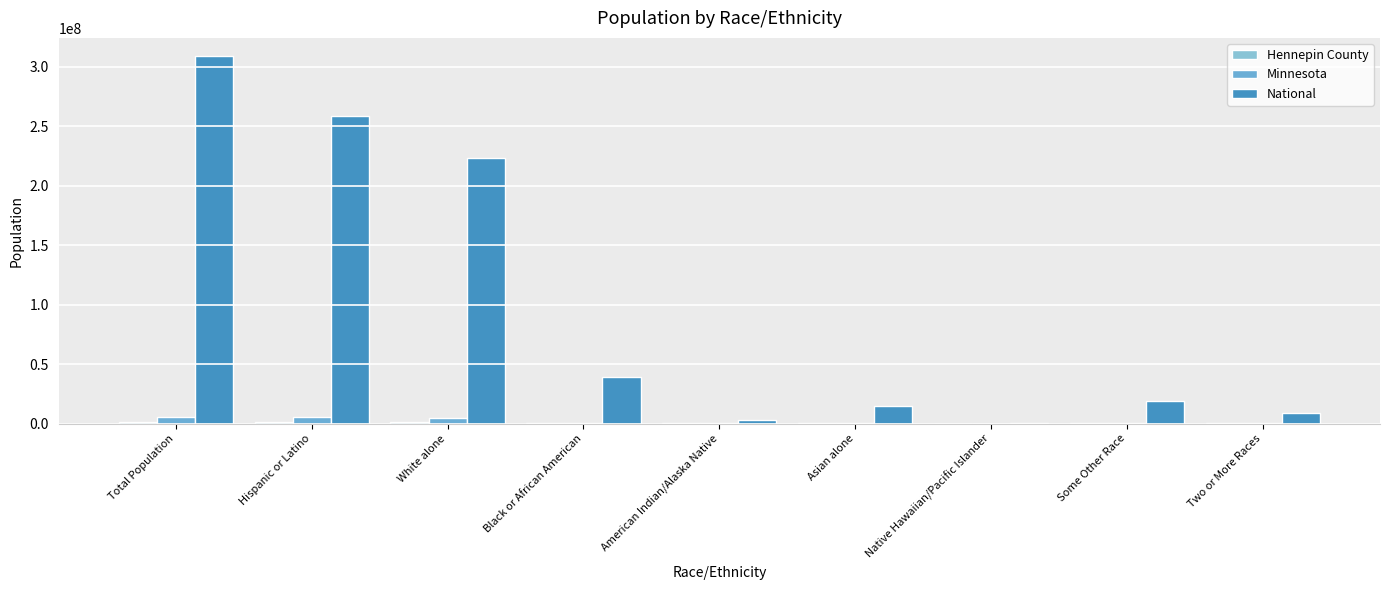

Reading right to left, extract all data points from this chart.

Hennepin County: 37449	38878	506	71905	10591	136262	856834	1074749	1152425
Minnesota: 125145	103000	2156	214234	60916	274412	4524062	5053667	5303925
National: 9009073	19107368	540013	14674252	2932248	38929319	223553265	258267944	308745538